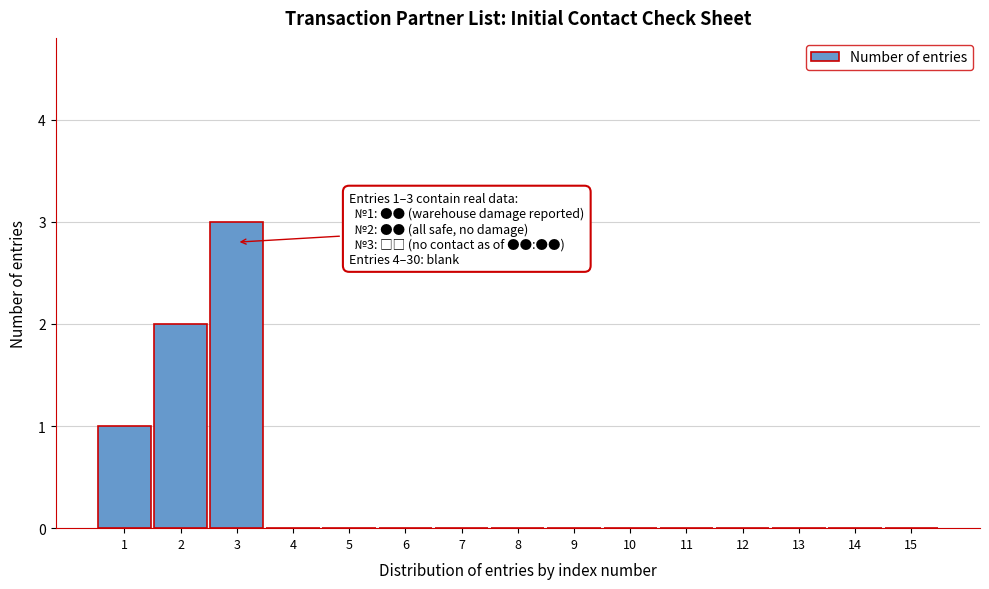

Reading left to right, extract all data points from this chart.

1=1	2=2	3=3	4=0	5=0	6=0	7=0	8=0	9=0	10=0	11=0	12=0	13=0	14=0	15=0